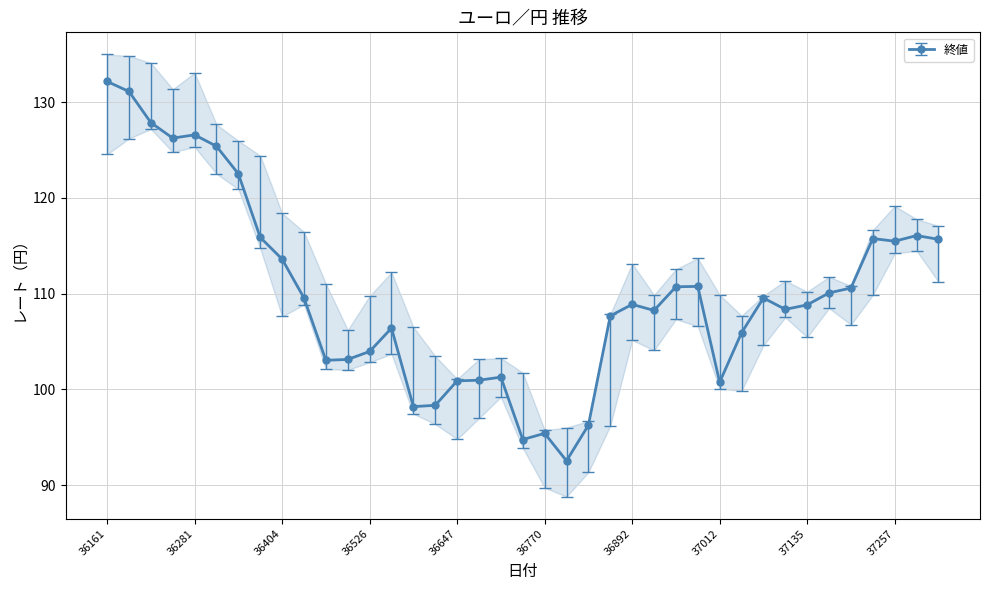

At 37135, list the series in order from largest to smallest.

高値, 終値, 安値